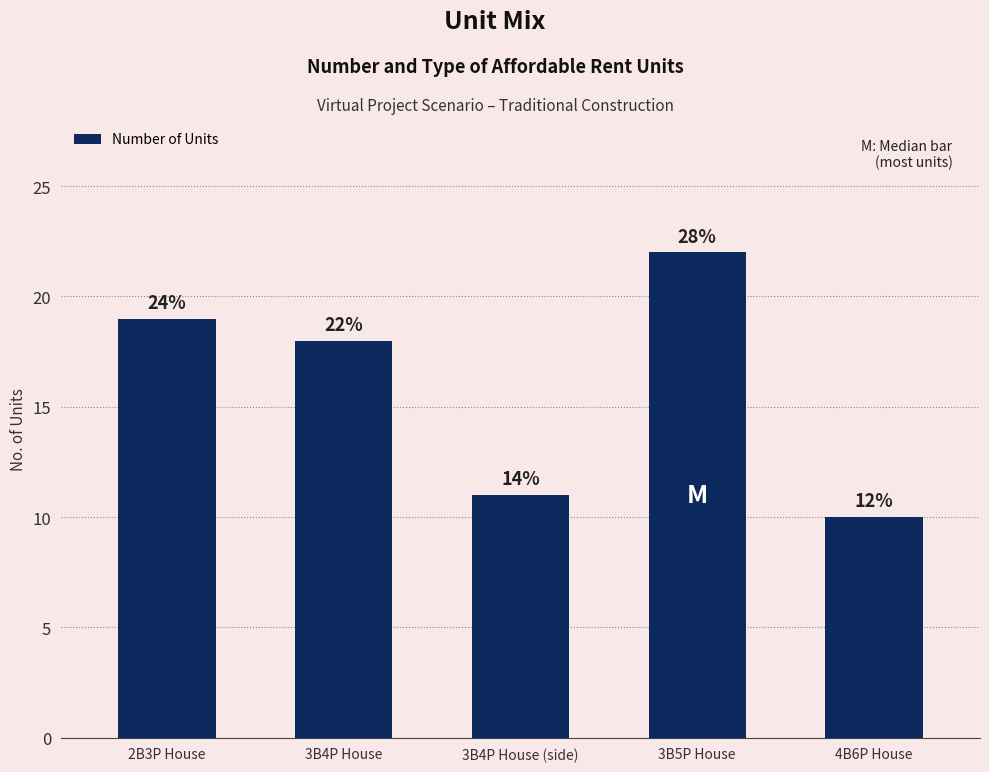

How many bars are there in total?

5